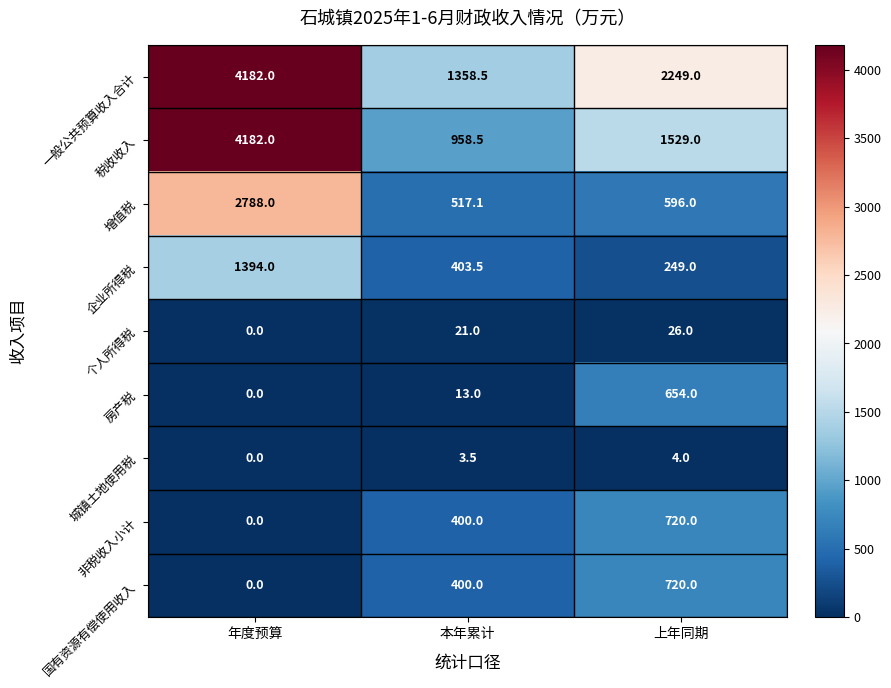

Where is 企业所得税 nearest to the value 821?

本年累计